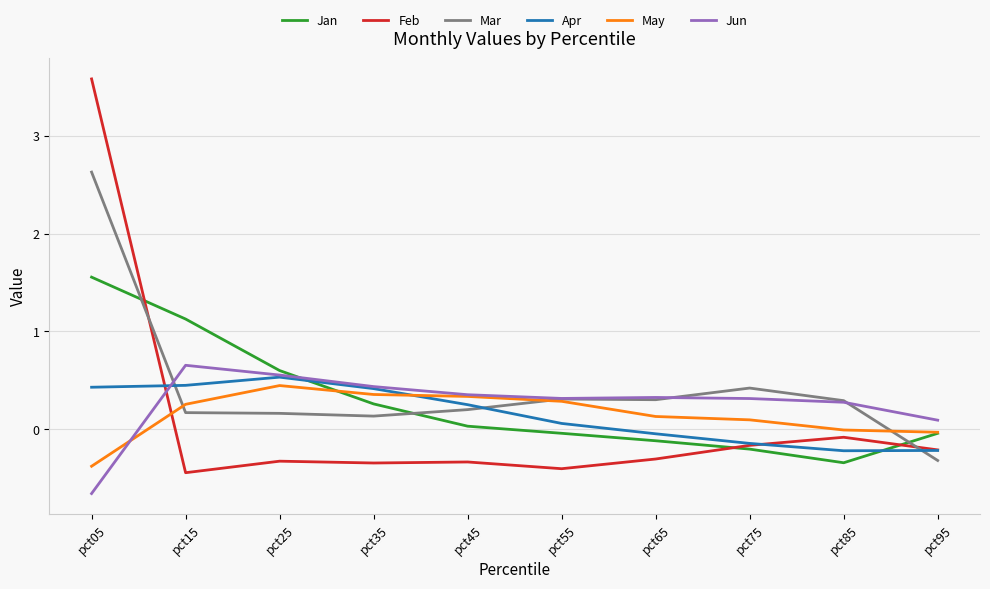

At how many categories does at least one series exceed 0?

10